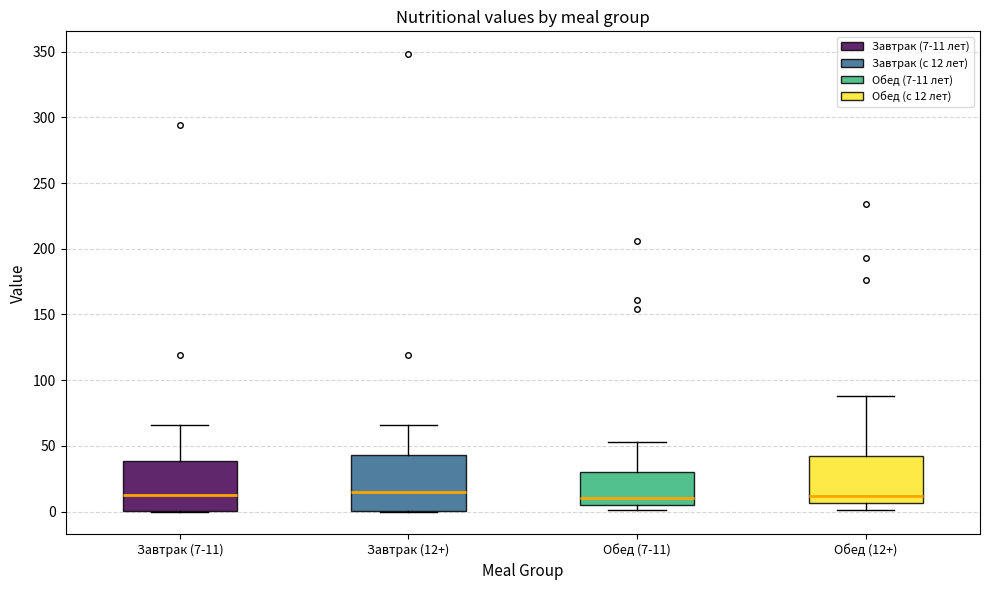

Reading left to right, transcribe this box plot: for each box, give where its median line is, the range the box spans, and where its two whiskers end, as read against the y-axis. The values are not printed on the chart, so give them approximately, as read against the axis.

Завтрак (7-11): median 15, box 0 to 40, whiskers 0 to 65
Завтрак (12+): median 15, box 0 to 45, whiskers 0 to 65
Обед (7-11): median 10, box 5 to 30, whiskers 0 to 55
Обед (12+): median 10, box 5 to 40, whiskers 0 to 90